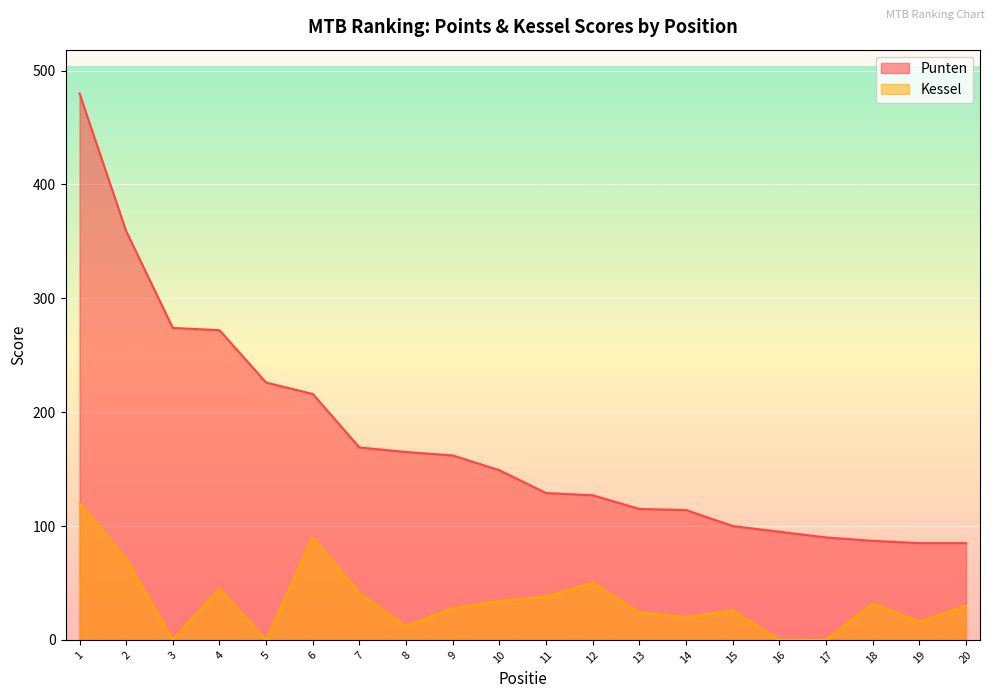

Rank the categories by Kessel value from highest to lowest.

1, 6, 2, 12, 4, 7, 11, 10, 18, 20, 9, 15, 13, 14, 19, 8, 3, 5, 16, 17